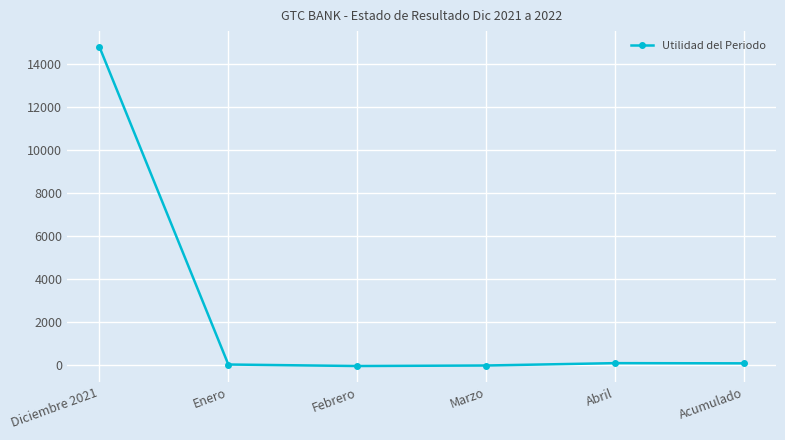

True or false: there are more than 0 points higher than both neighbors.

True